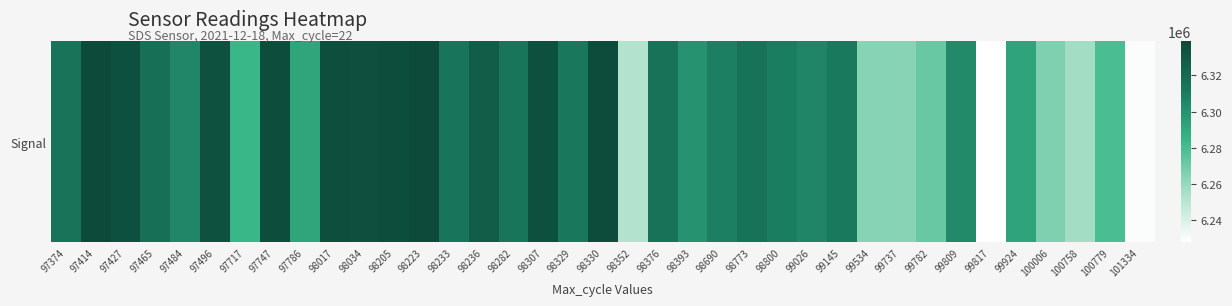

True or false: the data shows 6315337 at 98773.

True